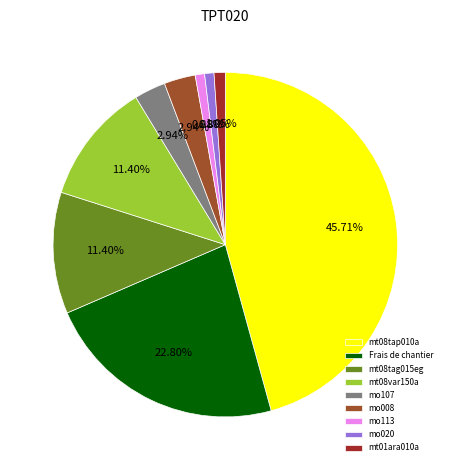

The mt08var150a slice represents 11% of the pie. True or false?

True